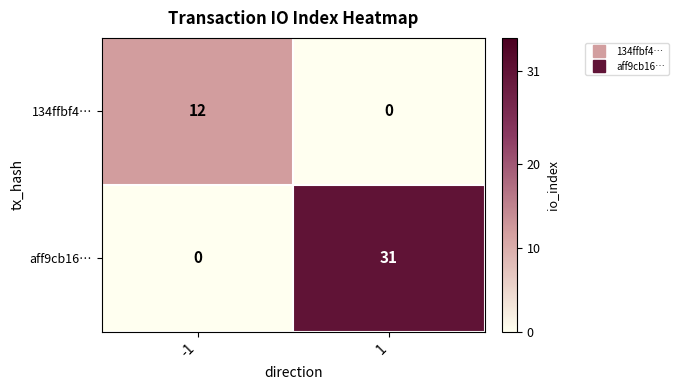

Reading left to right, what are all the values shown in this chart?

134ffbf4…: 12	0
aff9cb16…: 0	31